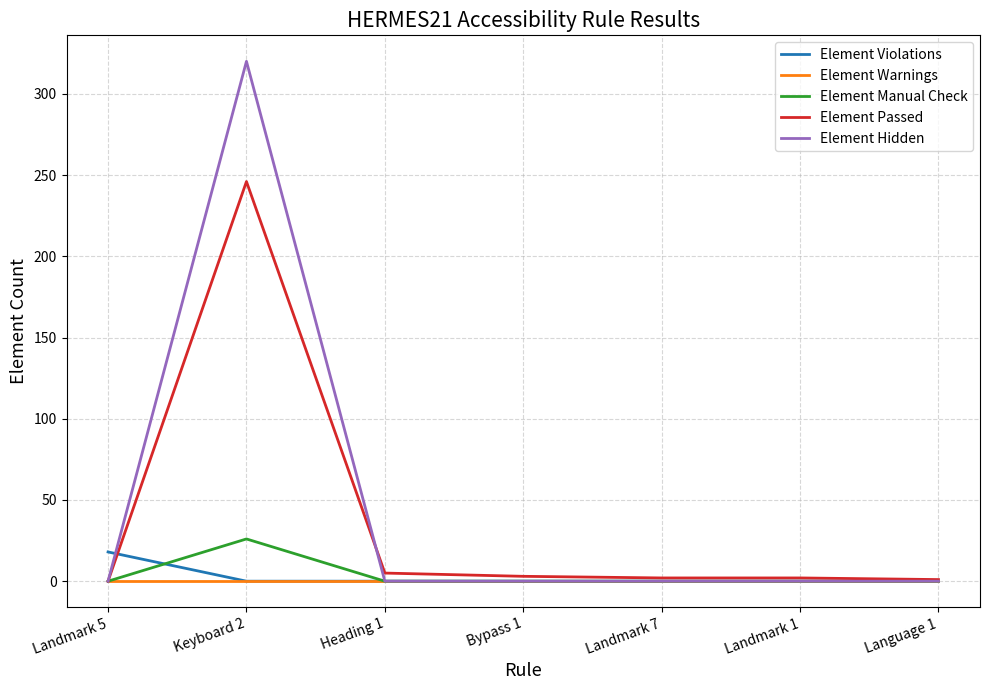

At which category is the sum across all series the highest?

Keyboard 2